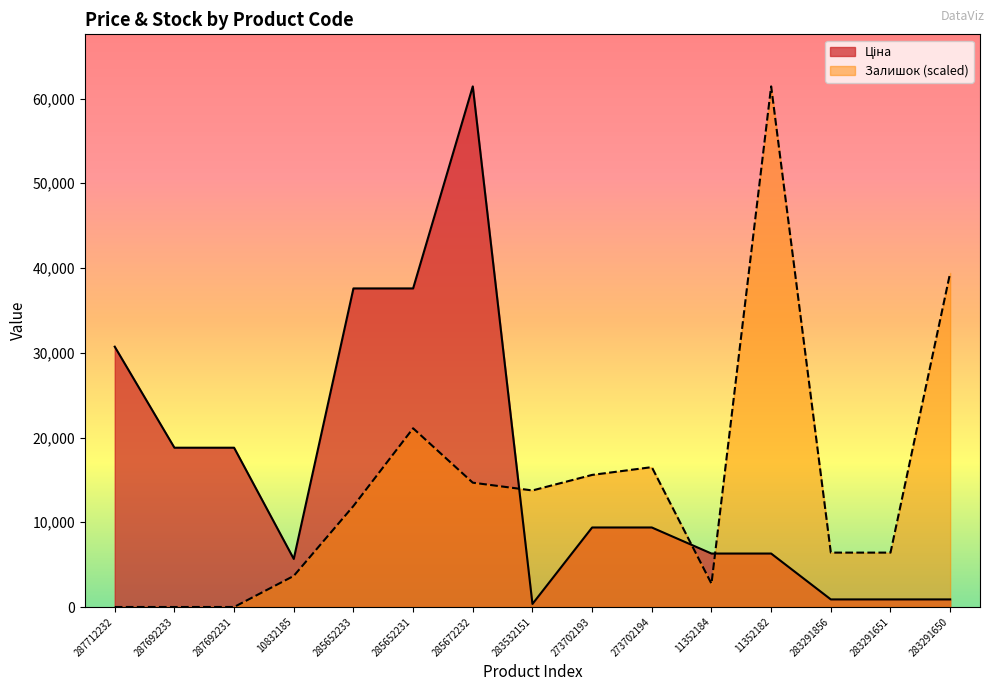

Does the chart display data point markers on the line(s)?

No